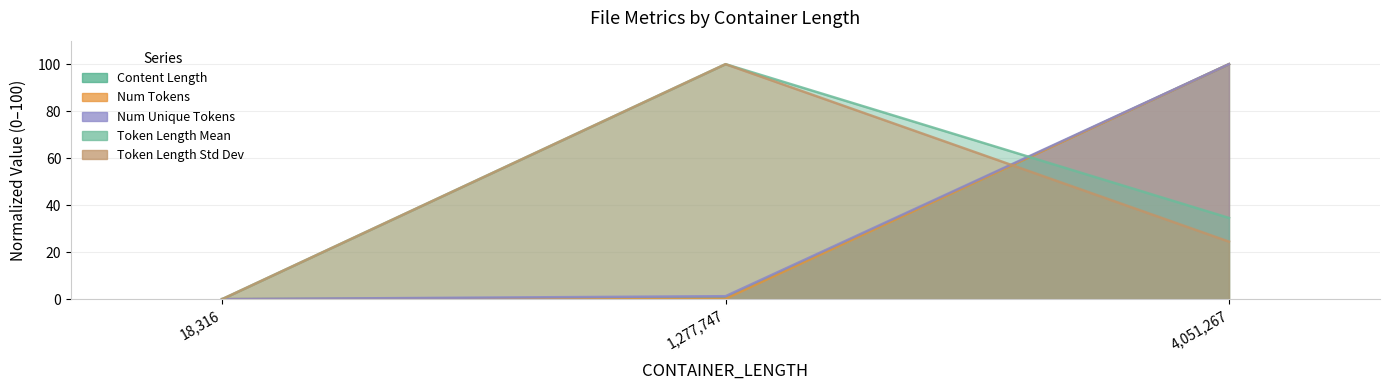

Is the value of NUM_UNIQUE_TOKENS at 4051267.0 greater than the value of NUM_TOKENS at 1277747.0?

Yes